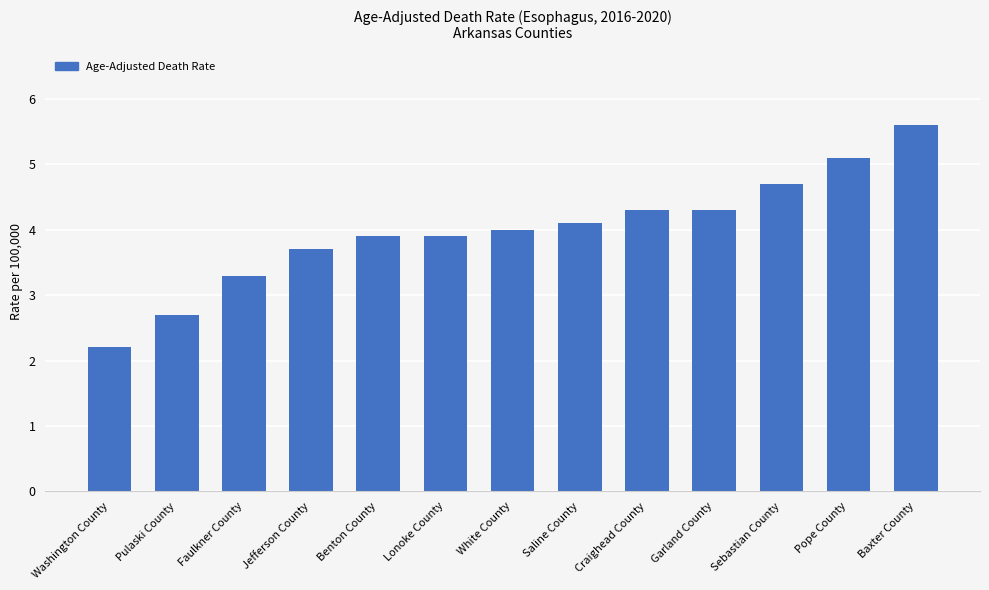

The value at Sebastian County is 6.6. True or false?

False